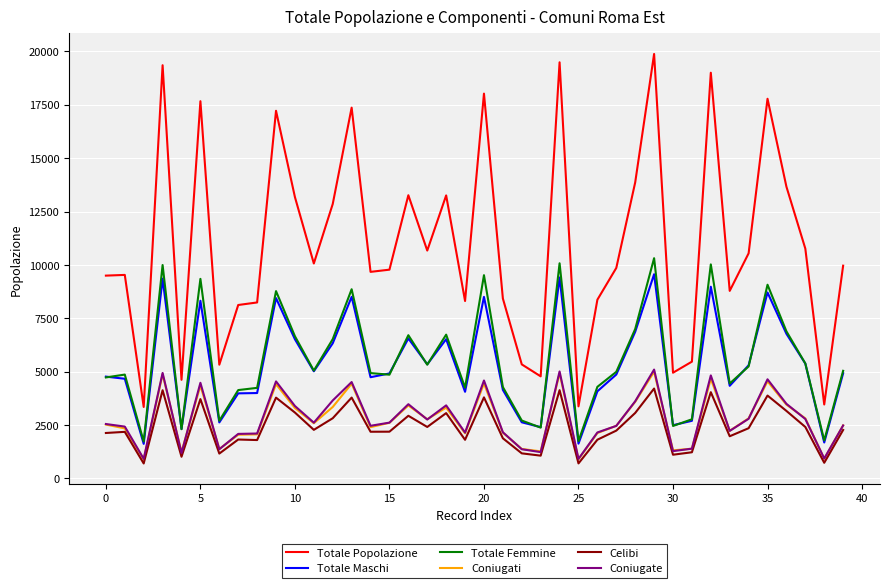

What are all the series names shown in the legend?

Totale Popolazione, Totale Maschi, Totale Femmine, Coniugati, Celibi, Coniugate